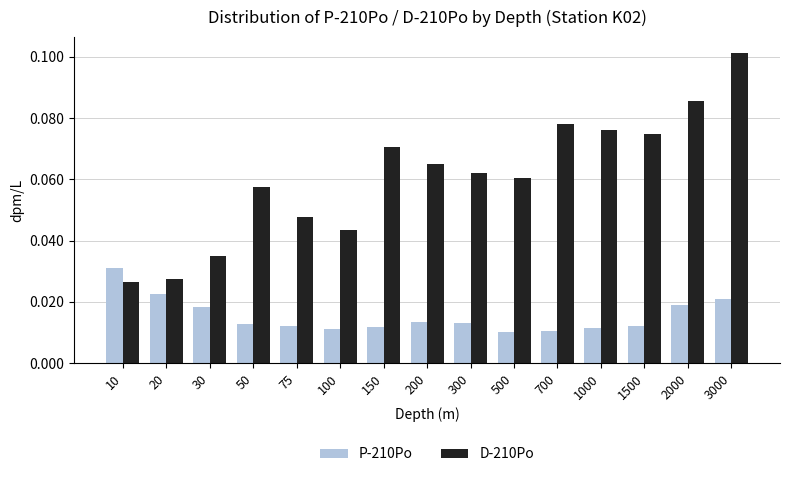

List the series in order of their overall mean, lowest first.

P-210Po, D-210Po